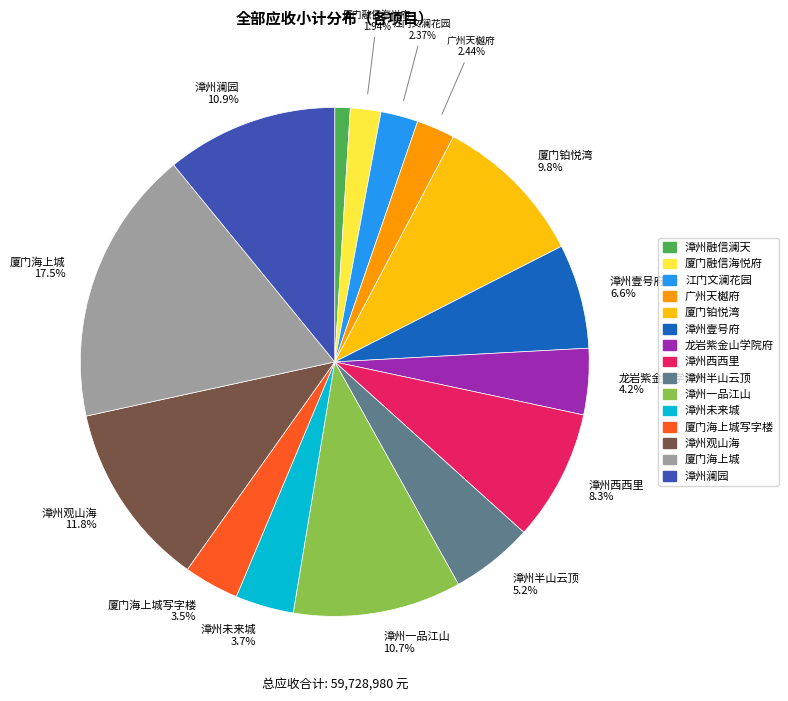

Is there a majority slice in this chart?

No